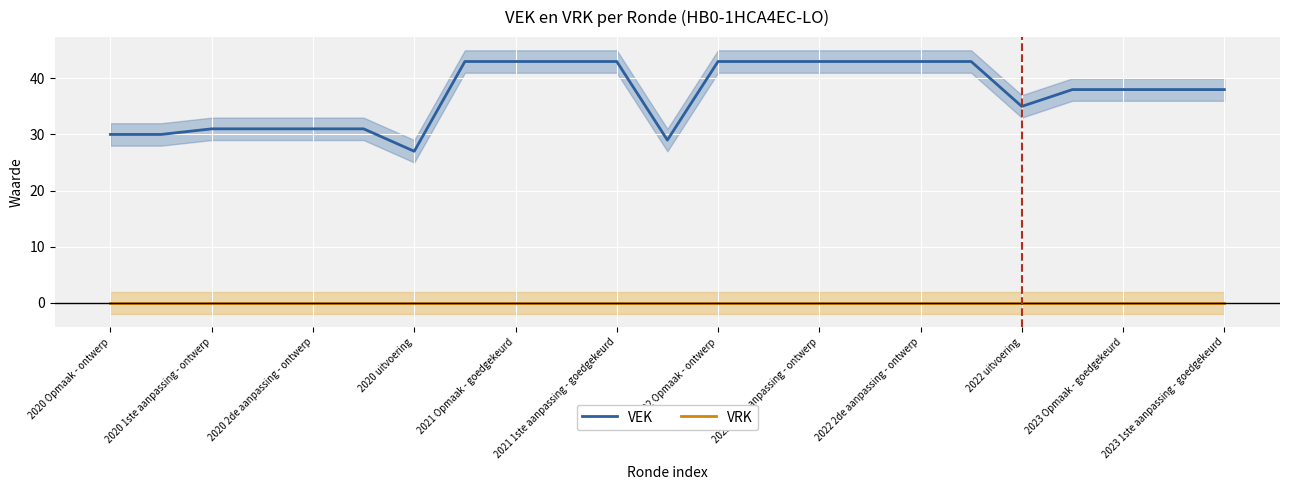

True or false: VEK and VRK cross at least once.

False